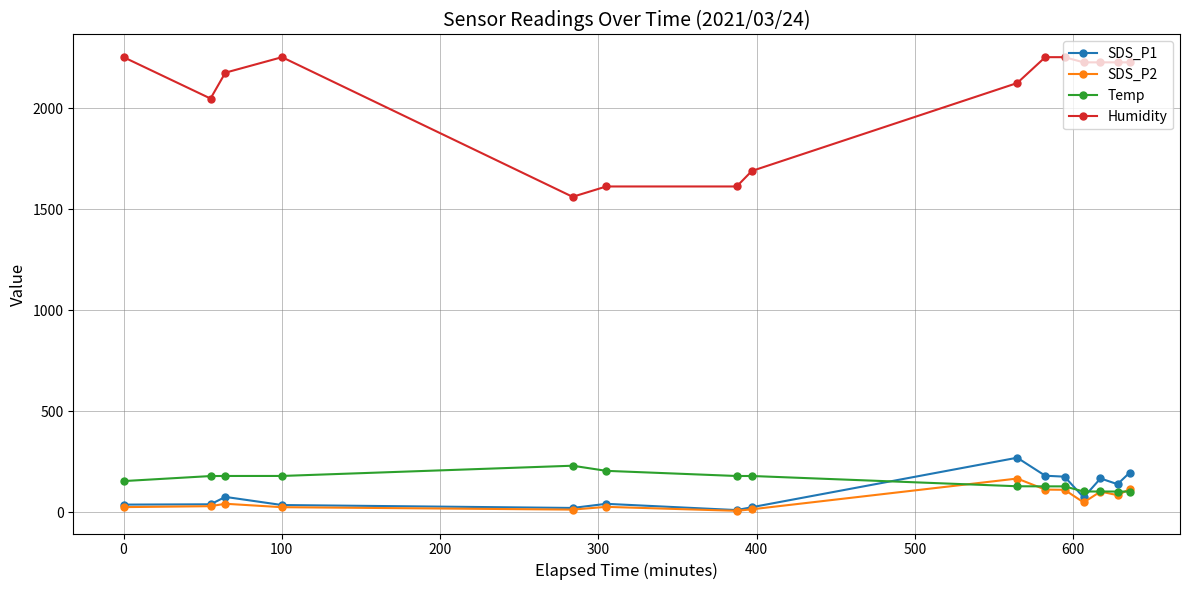

Which series ends up on top after the final intersection of Temp and SDS_P1?

SDS_P1